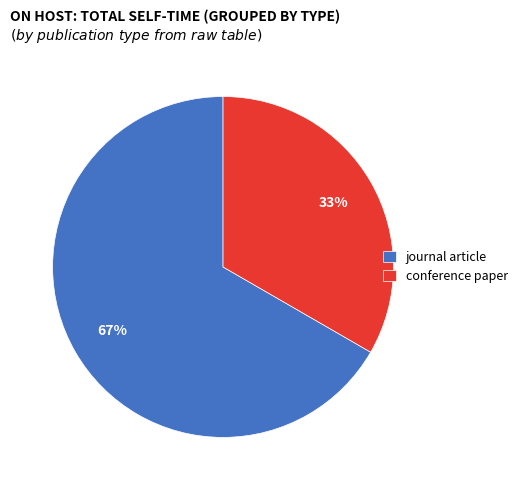

What percentage is the conference paper slice, to the nearest percent?

33%